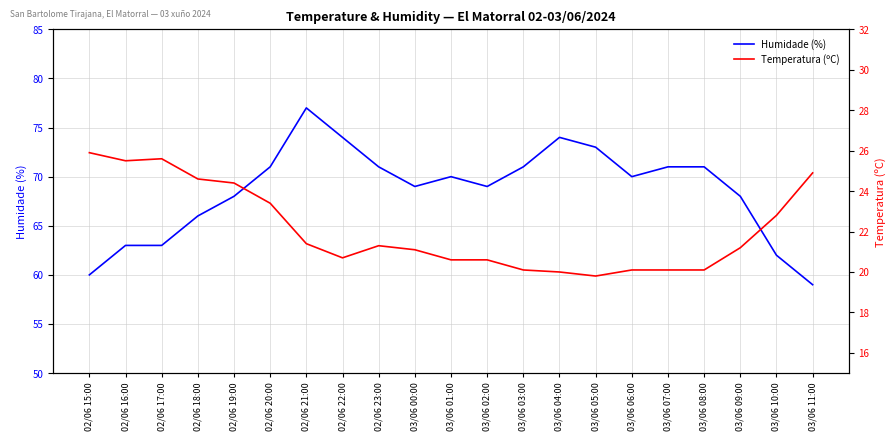

How many lines are shown in the chart?

2